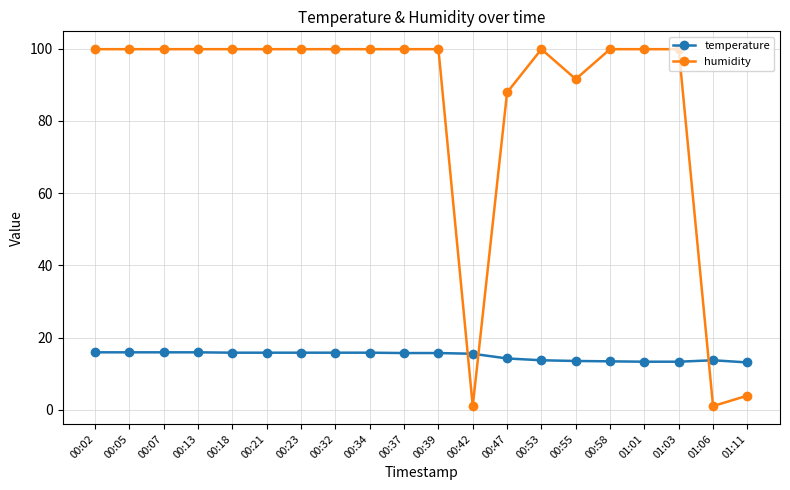

What is the difference between the highest and lowest values at 00:21?

84.1